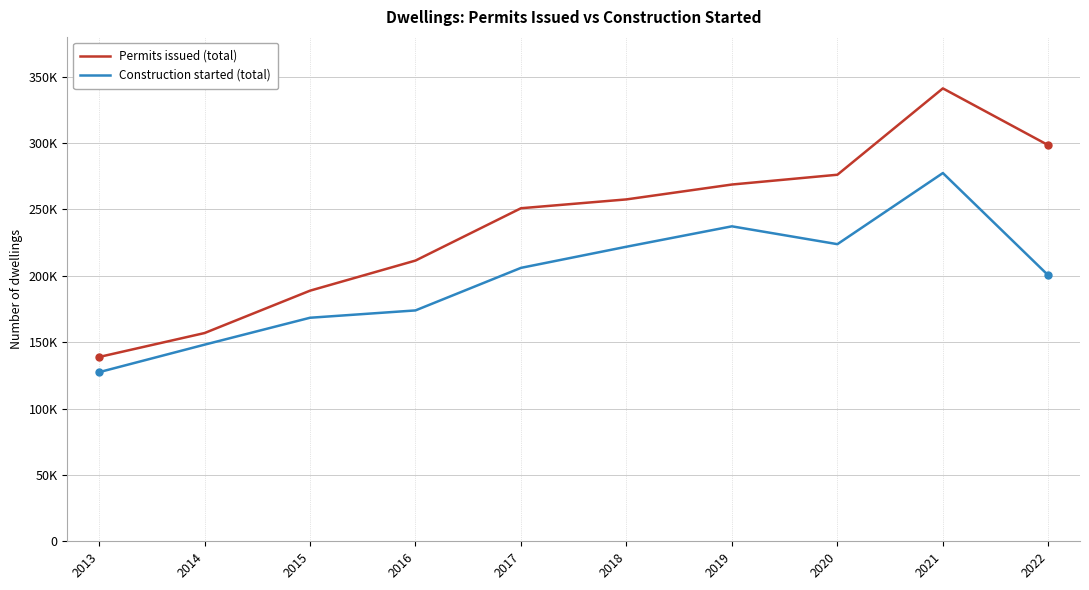

Is this an area chart (filled region under the line)?

No